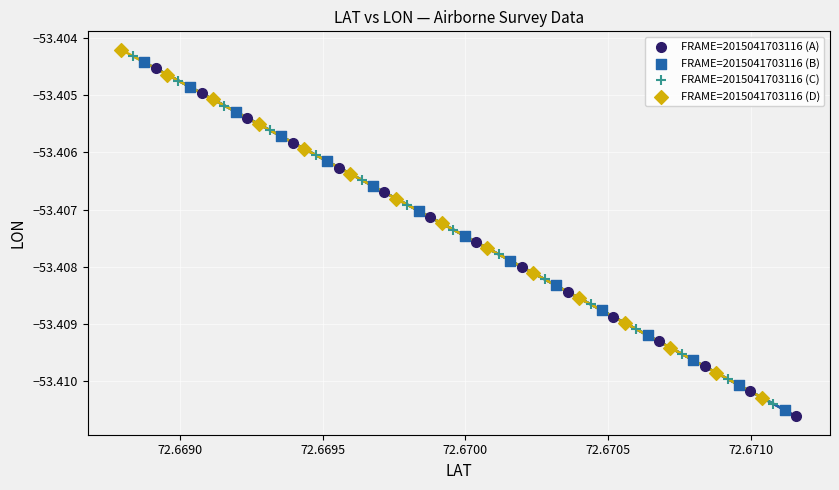

Which series reaches the minimum Y coordinate?

FRAME=2015041703116 (A)